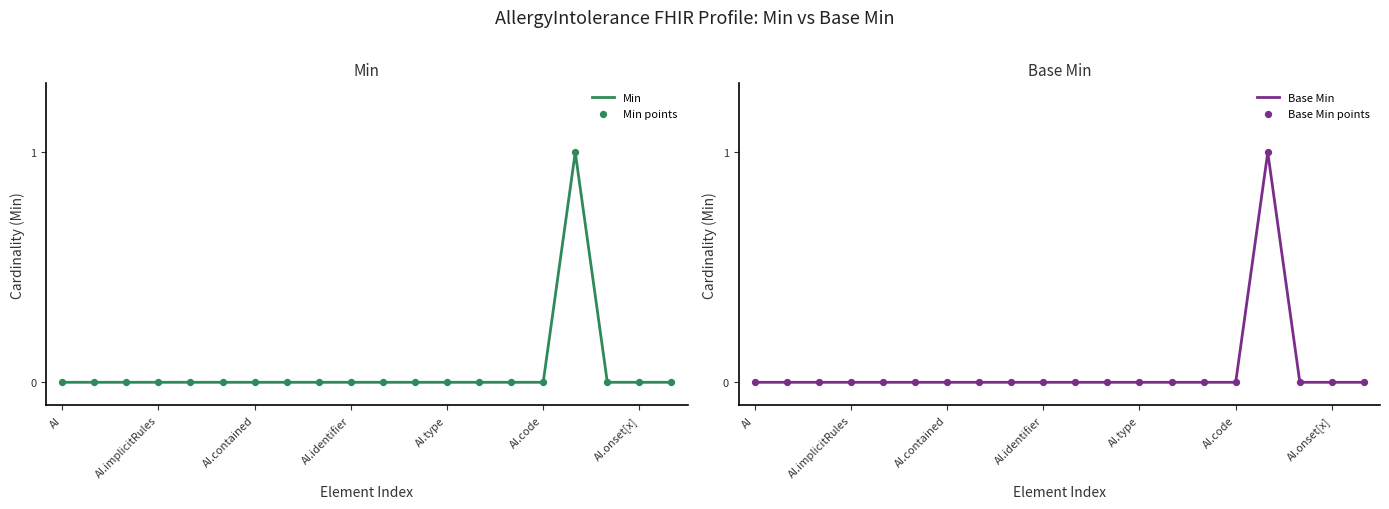

Which series has the largest total across all categories?

Min